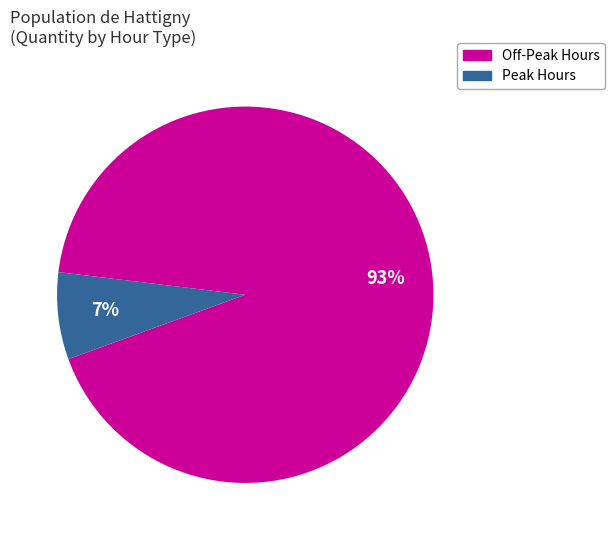

Is there a majority slice in this chart?

Yes